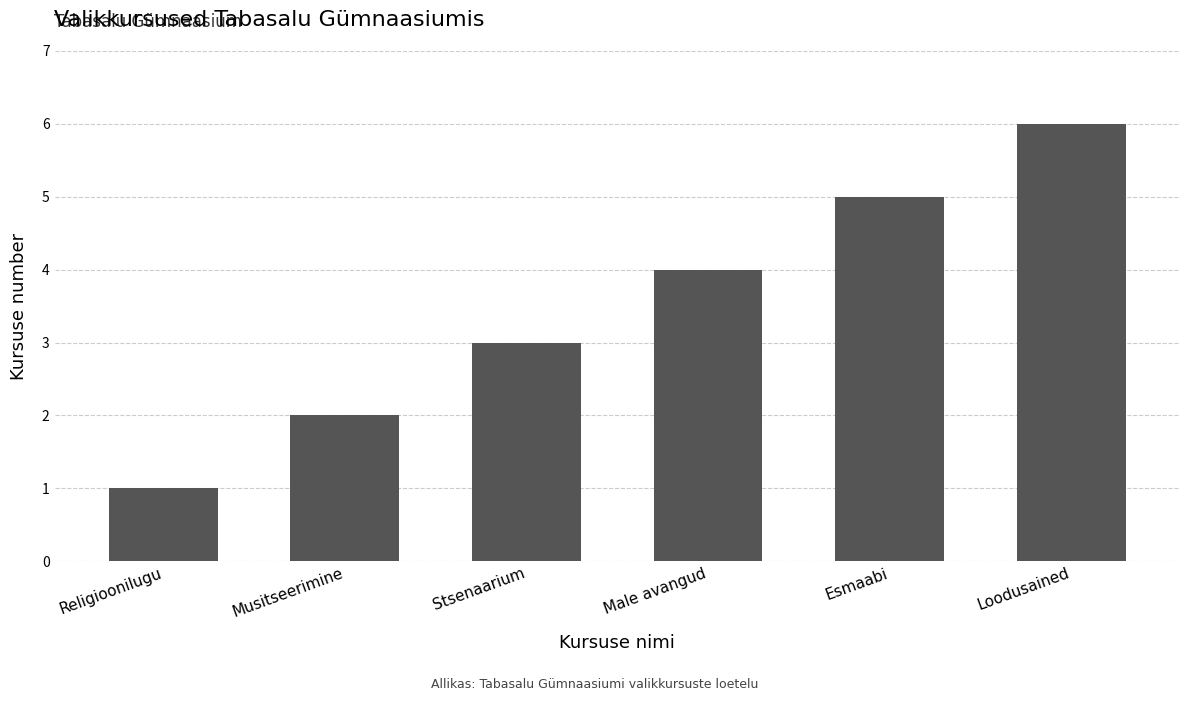

What is the maximum value shown in the chart?

6